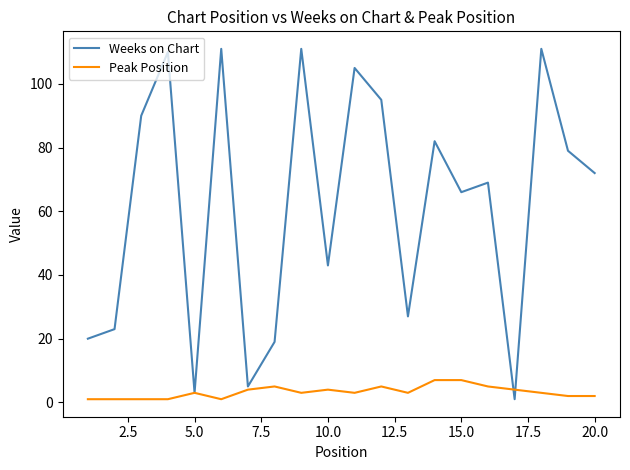

Which series has the widest spread of values?

Weeks on Chart